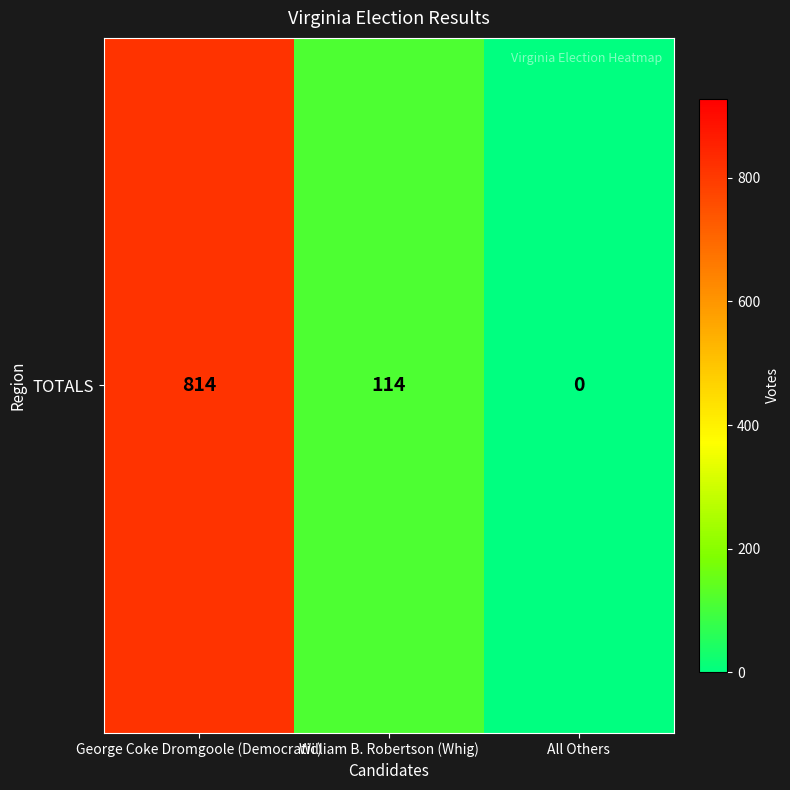

At which category does the chart reach its minimum across all series?

All Others